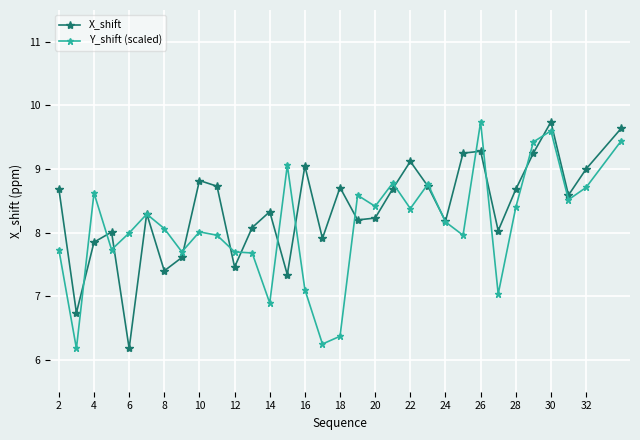

What is the value of the Y_shift (scaled) point at the 9th from the left?

8.0